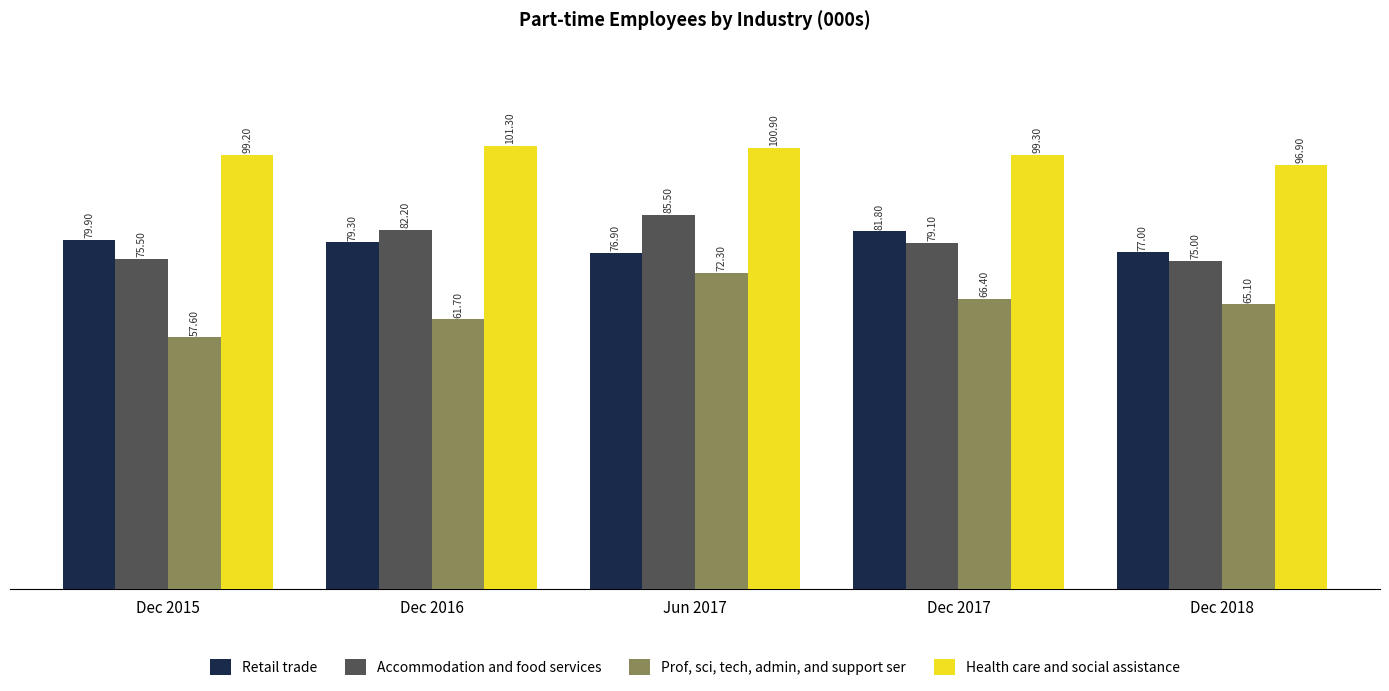

How many groups of bars are there?

5